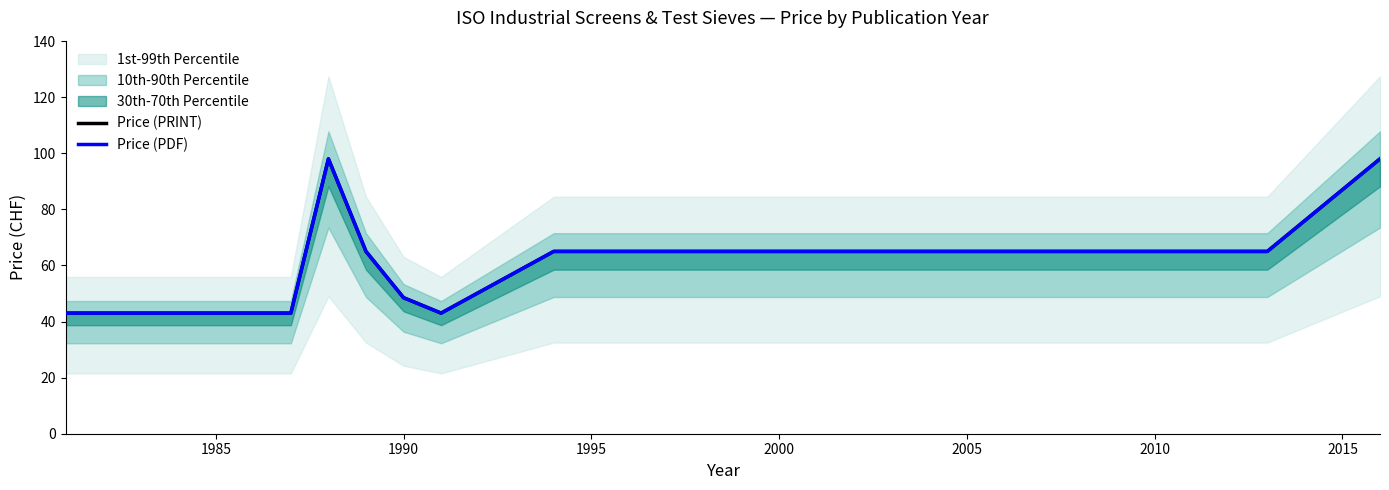

What is the sum of all Price (PRINT) values?

719.5